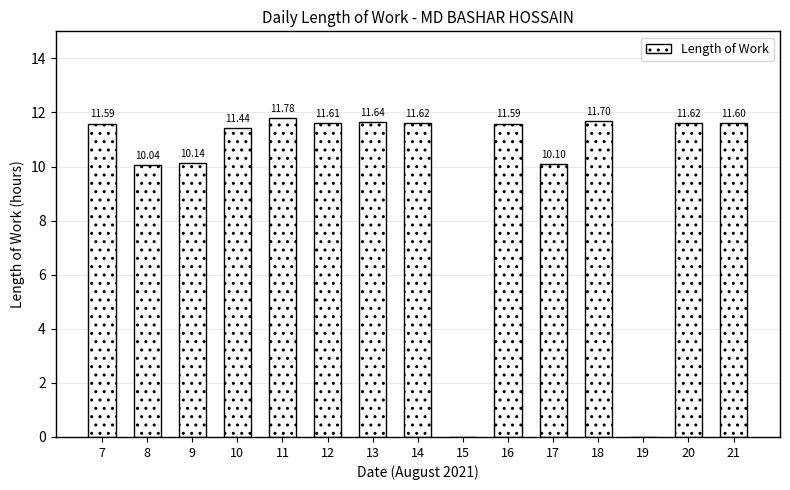

Count the number of data series in this chart.

1